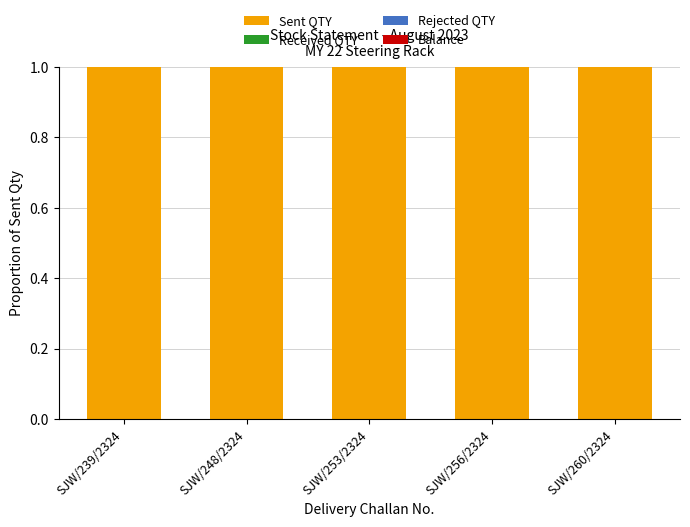

What position from the left is SJW/253/2324?

3